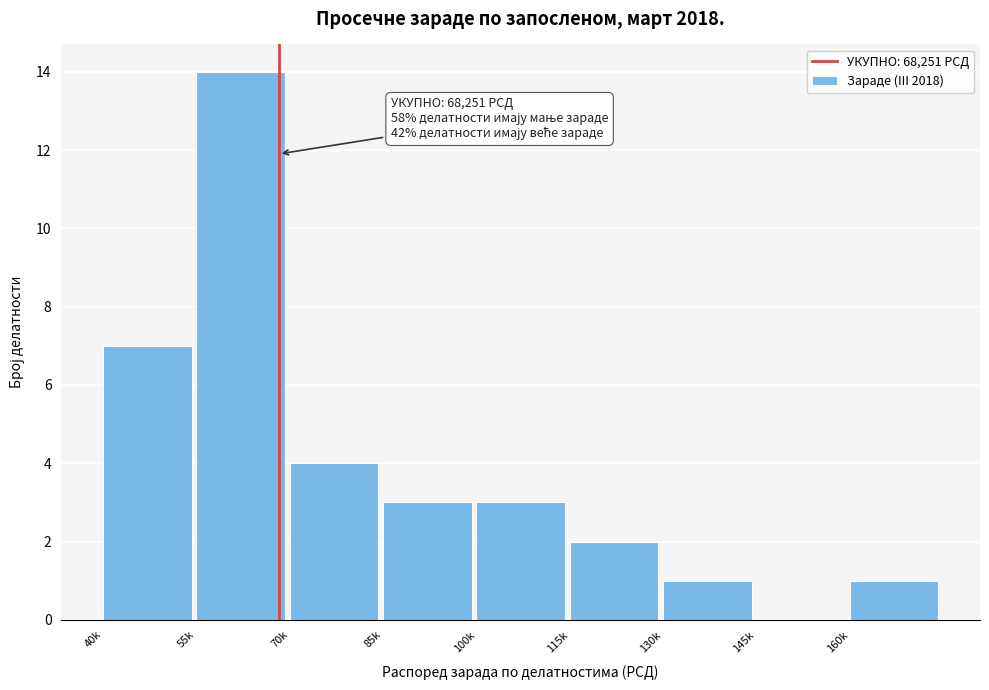

Reading left to right, list all the values displayed in this chart.

40k=7	55k=14	70k=4	85k=3	100k=3	115k=2	130k=1	145k=0	160k=1